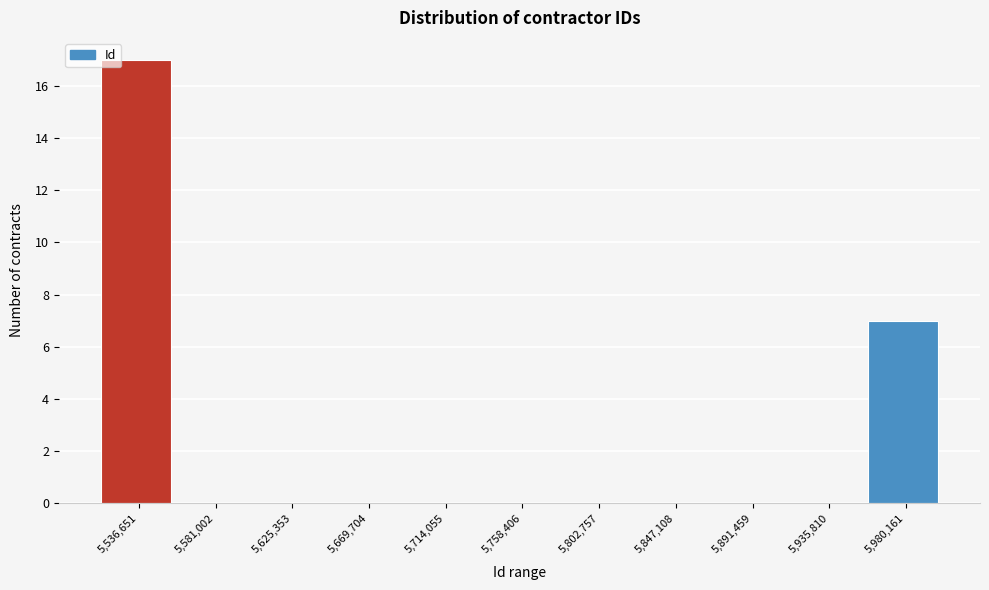

Reading left to right, transcribe all the data shown in this chart.

5,536,651=17	5,581,002=0	5,625,353=0	5,669,704=0	5,714,055=0	5,758,406=0	5,802,757=0	5,847,108=0	5,891,459=0	5,935,810=0	5,980,161=7